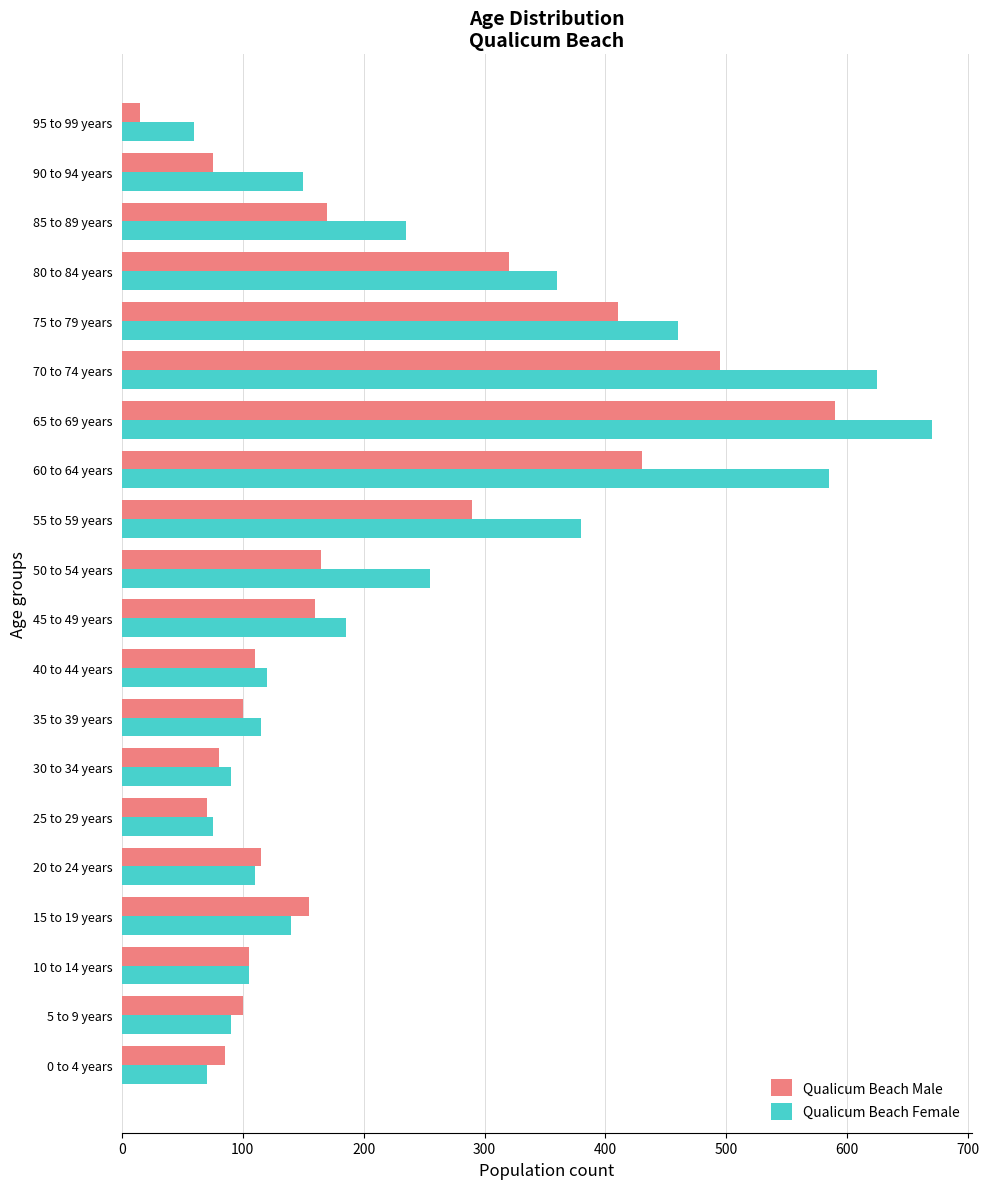

What is the difference between the maximum and minimum values in the Qualicum Beach Male series?

575